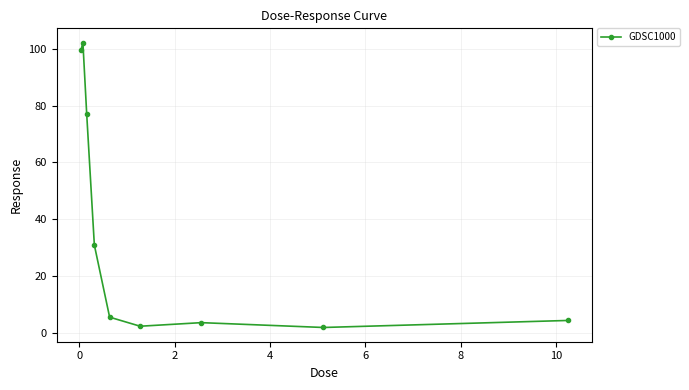

What is the difference between the second highest and second lowest values?

97.1